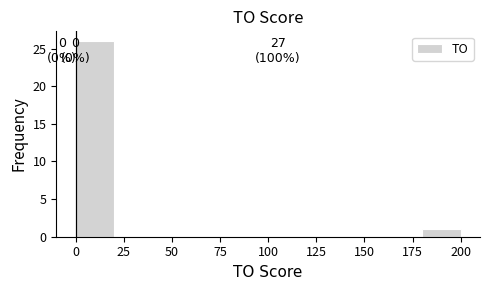

Over which range of the x-axis is the bar tallest?

0 to 20